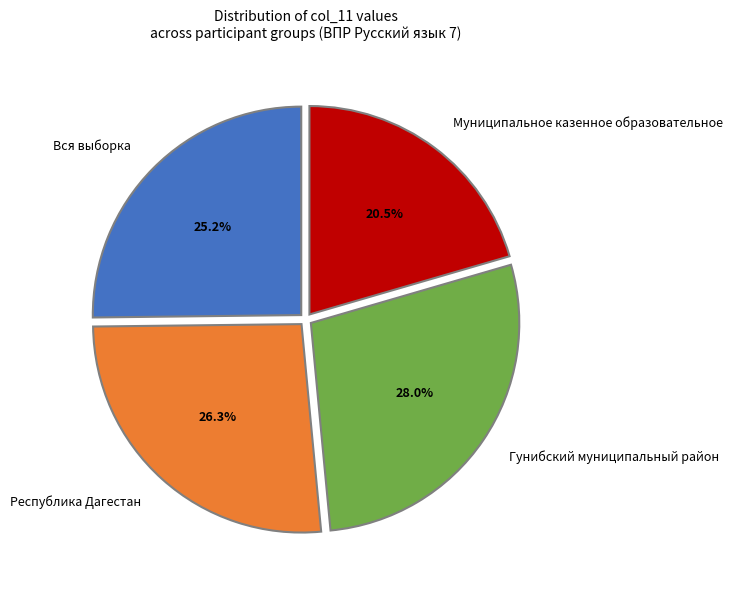

To the nearest percent, what is the average slice percentage?

25%